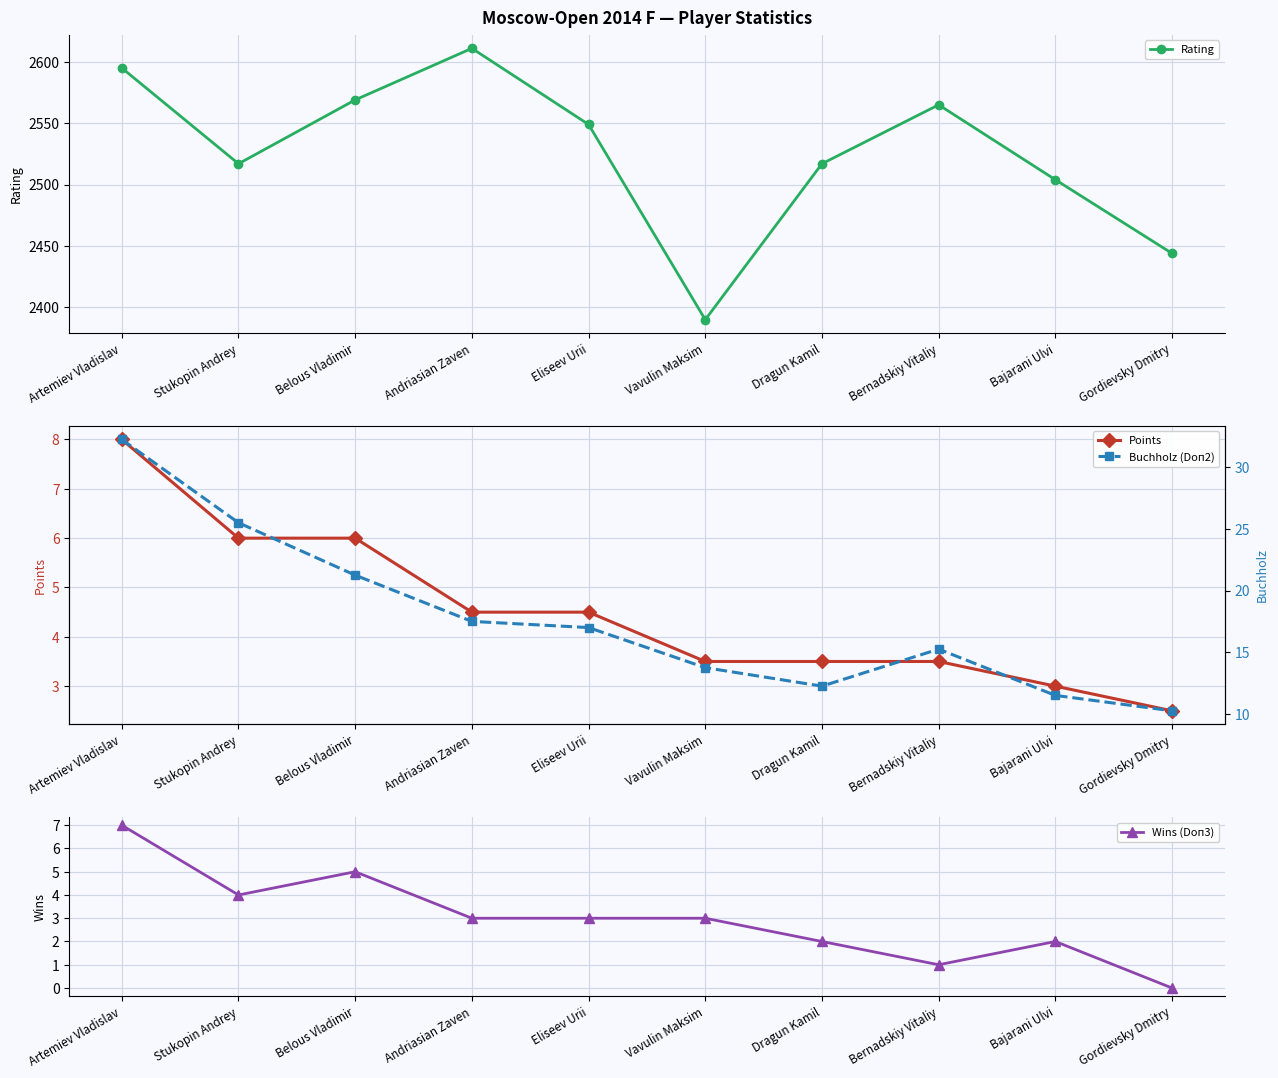

True or false: Points and Rating intersect in this chart.

False